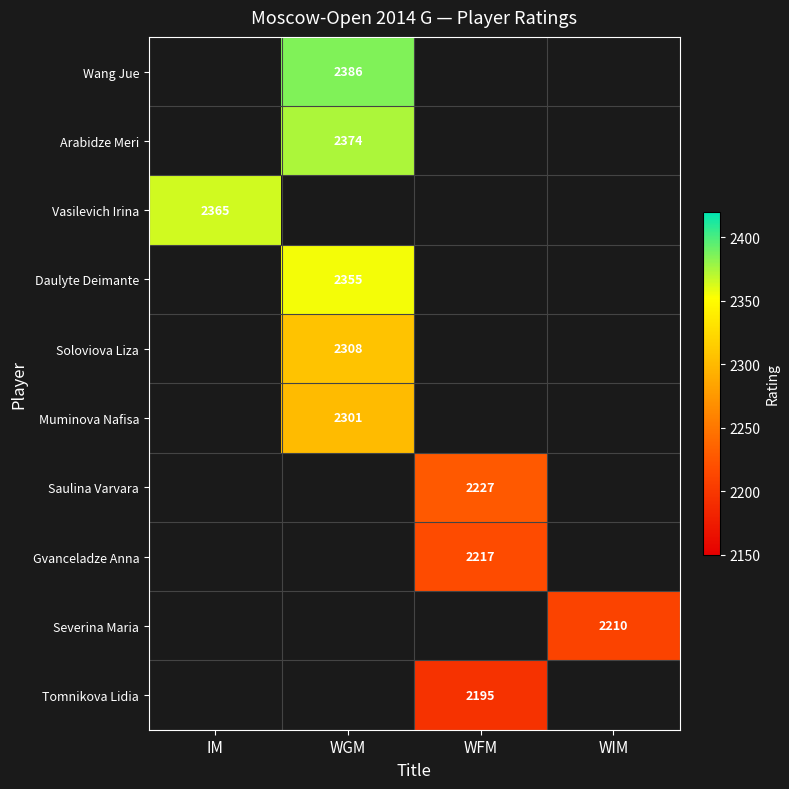

How many data points does each series have?

4